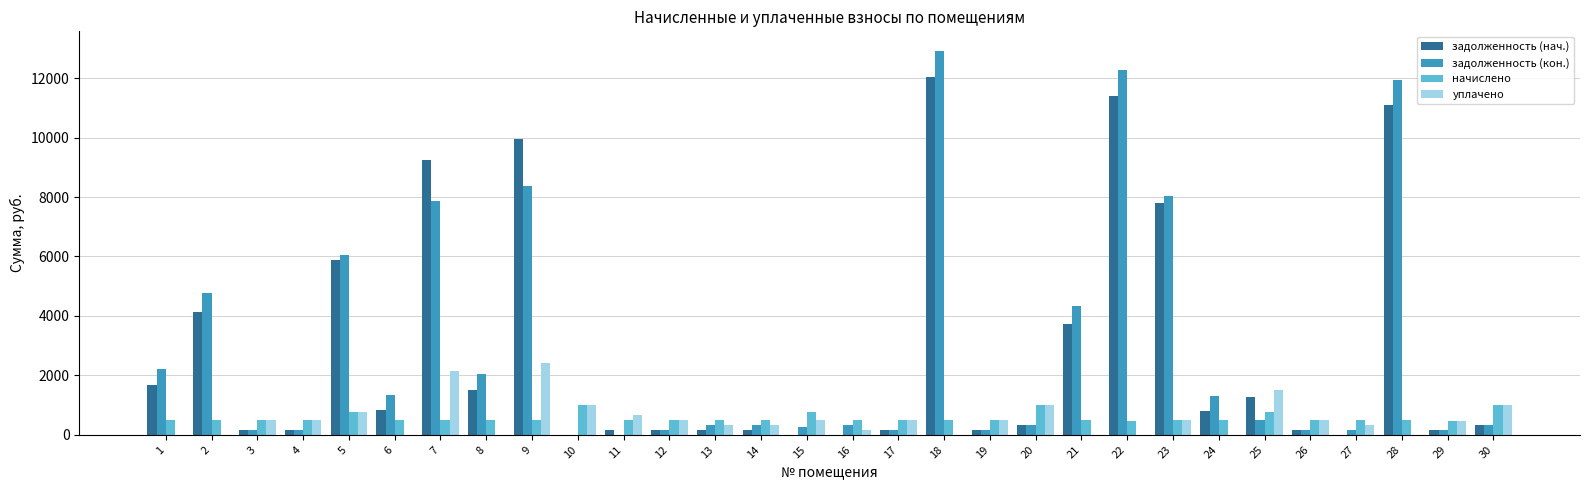

Which series has the largest total across all categories?

задолженность (кон.)